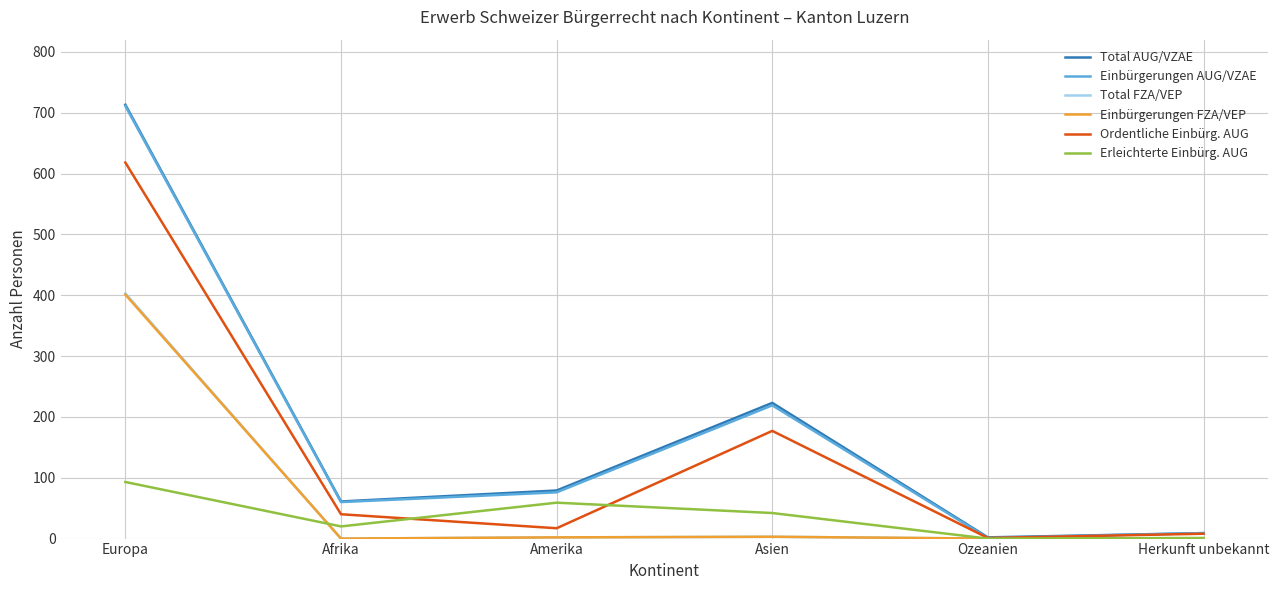

At which category is the sum across all series the highest?

Europa